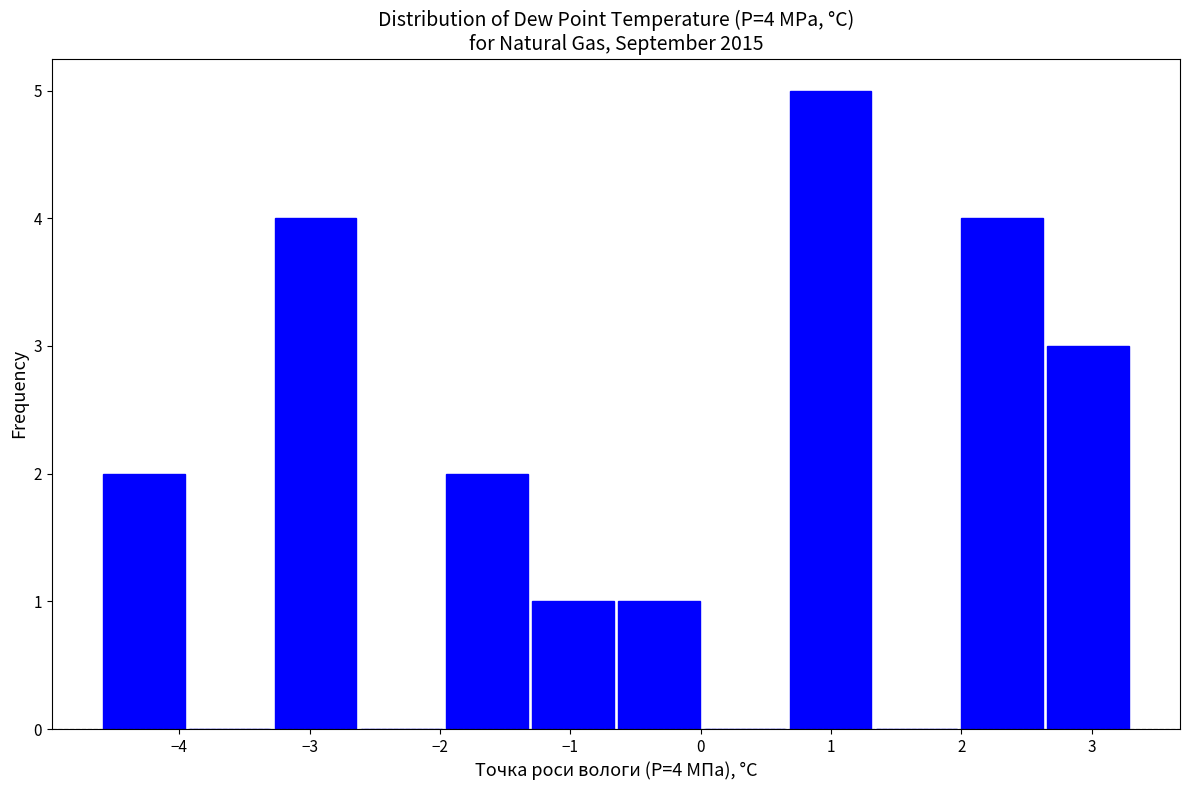

Over which range of the x-axis is the bar tallest?

0.7 to 1.3